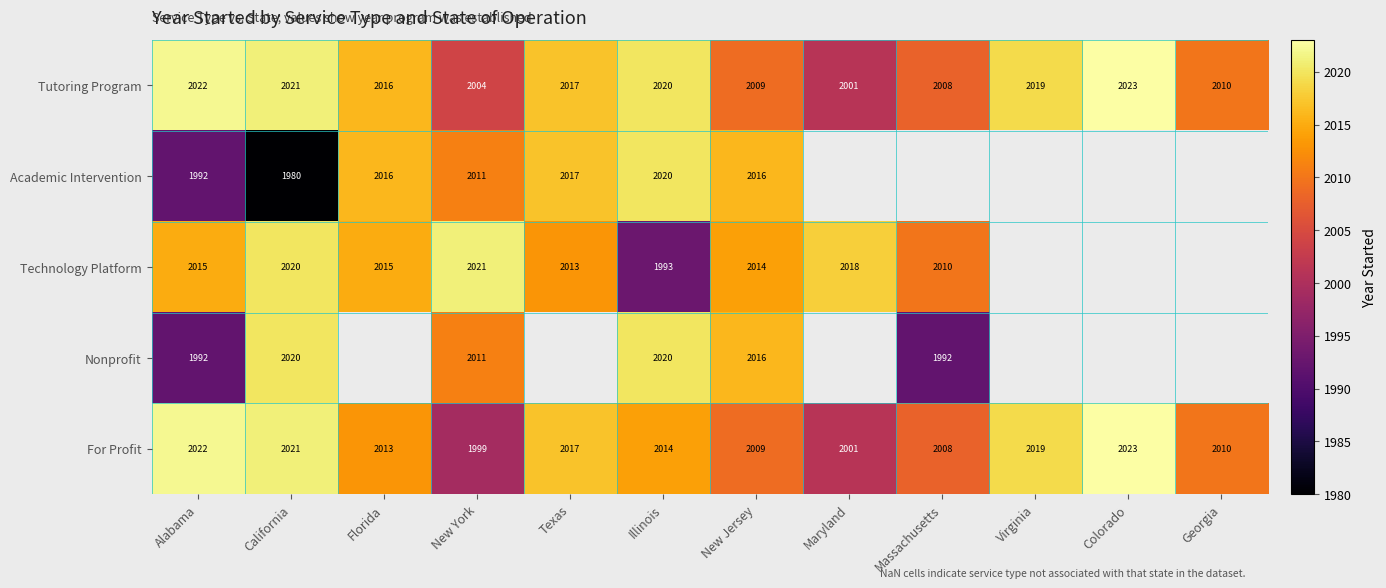

At which label does Tutoring Program first exceed 2017?

Alabama